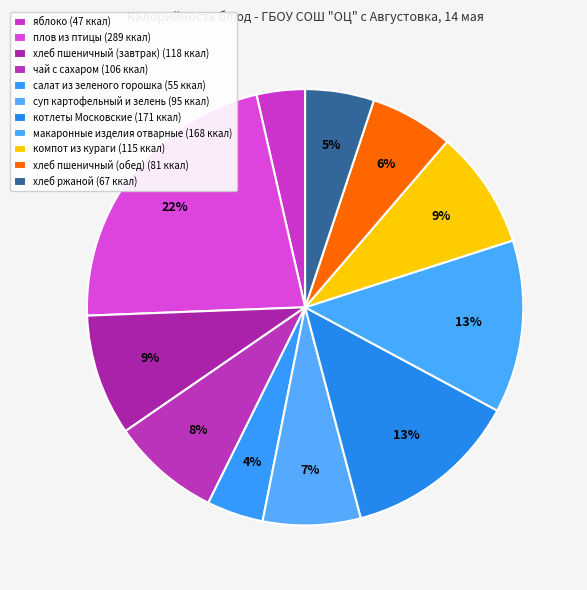

Does суп картофельный и зелень represent more than half of the total?

No